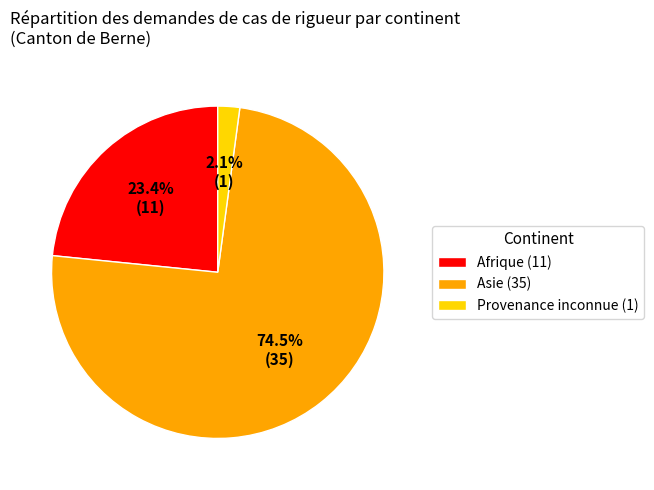

Is it true that Asie is 67% of the pie?

False